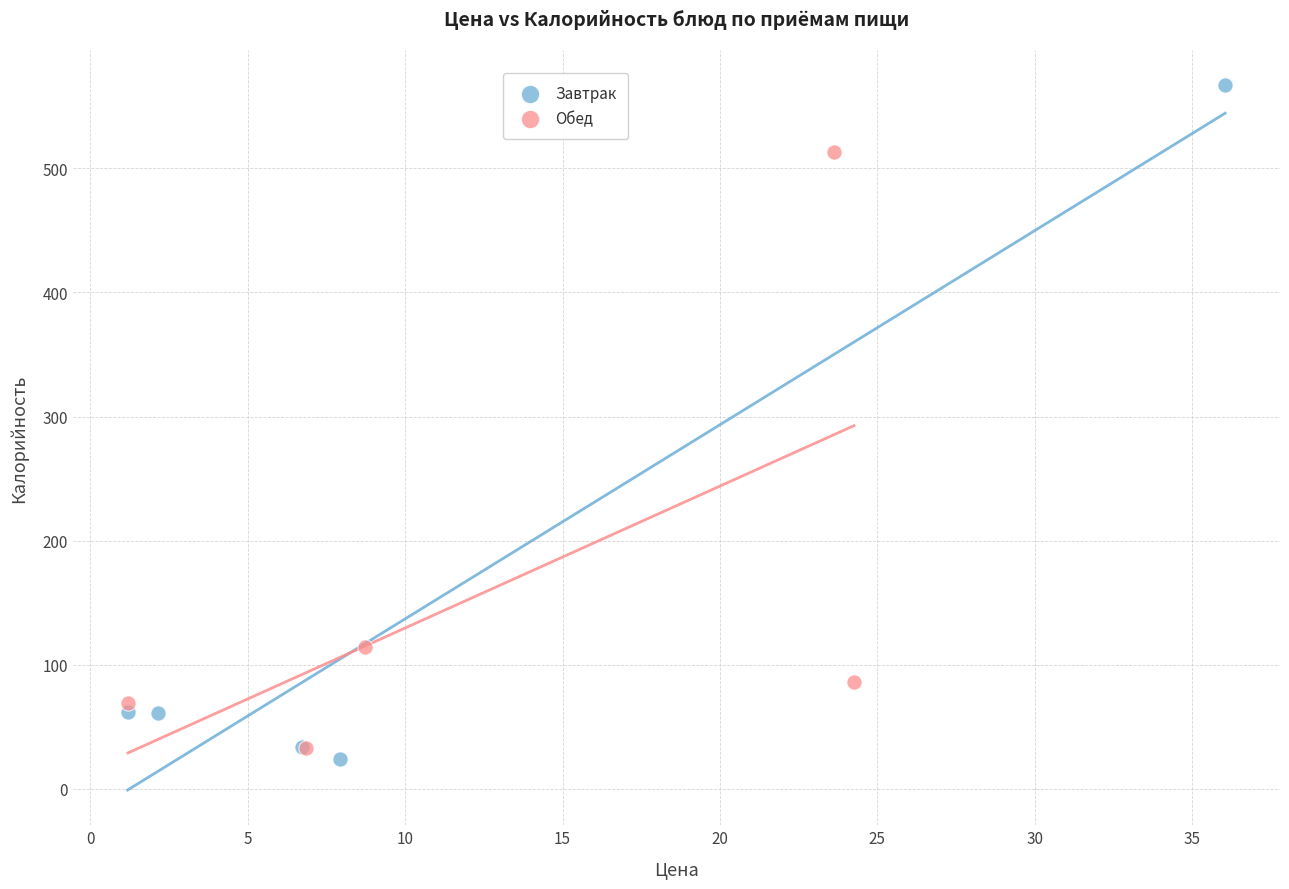

Which series has the widest spread of Y values?

Завтрак